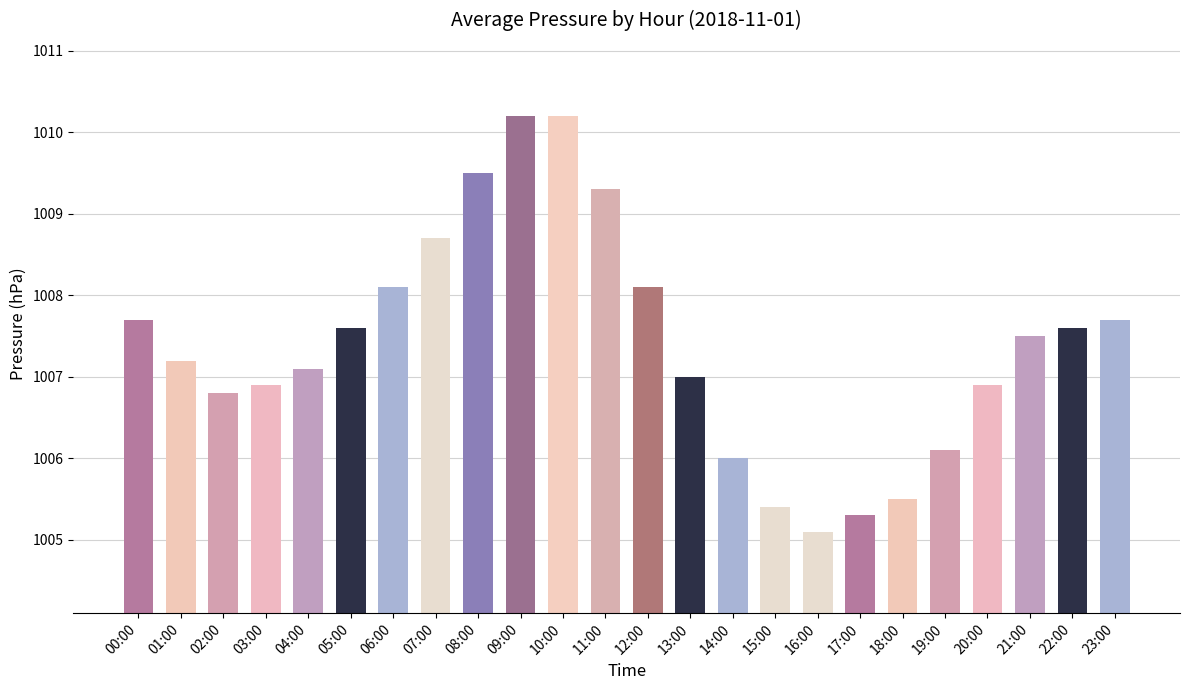

What is the greatest value displayed?

1010.2